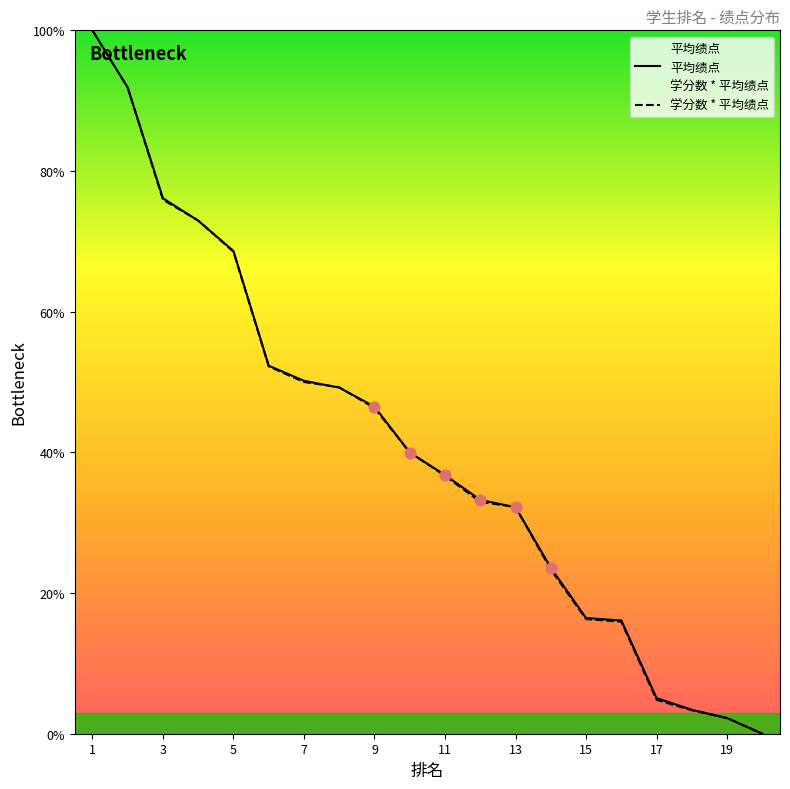

Which series reaches the minimum Y coordinate?

平均绩点